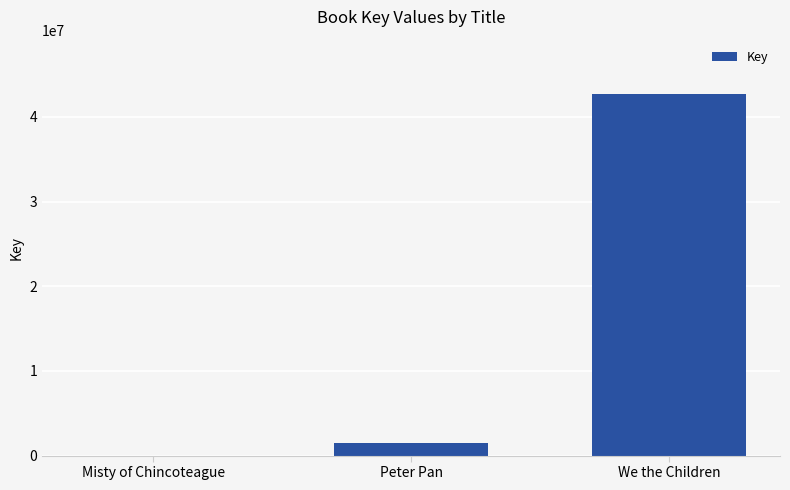

Where is the data nearest to the value 21362932?

Peter Pan